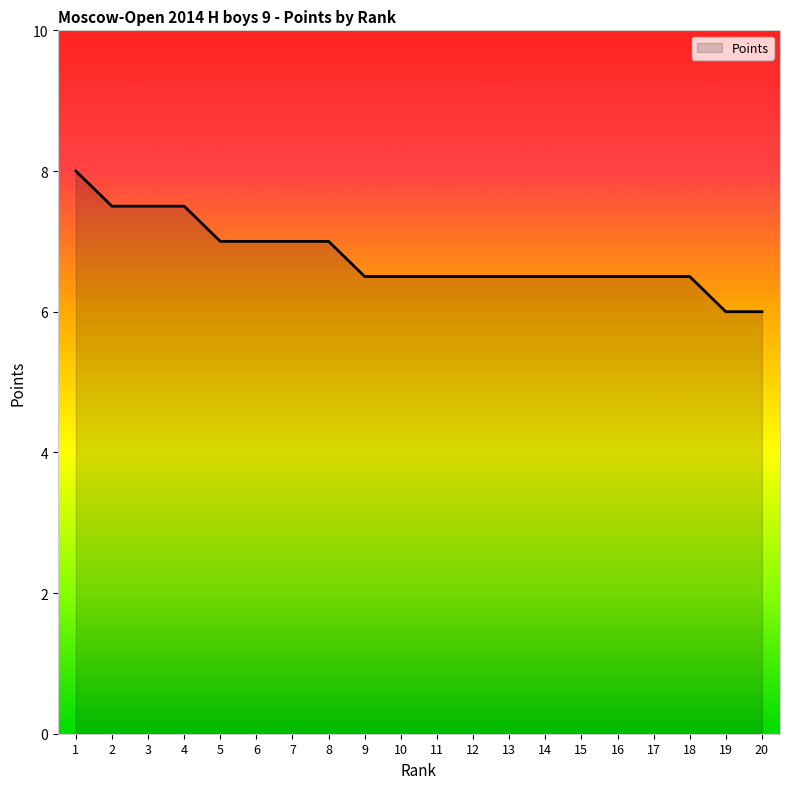

Reading left to right, extract all data points from this chart.

8.0	7.5	7.5	7.5	7.0	7.0	7.0	7.0	6.5	6.5	6.5	6.5	6.5	6.5	6.5	6.5	6.5	6.5	6.0	6.0